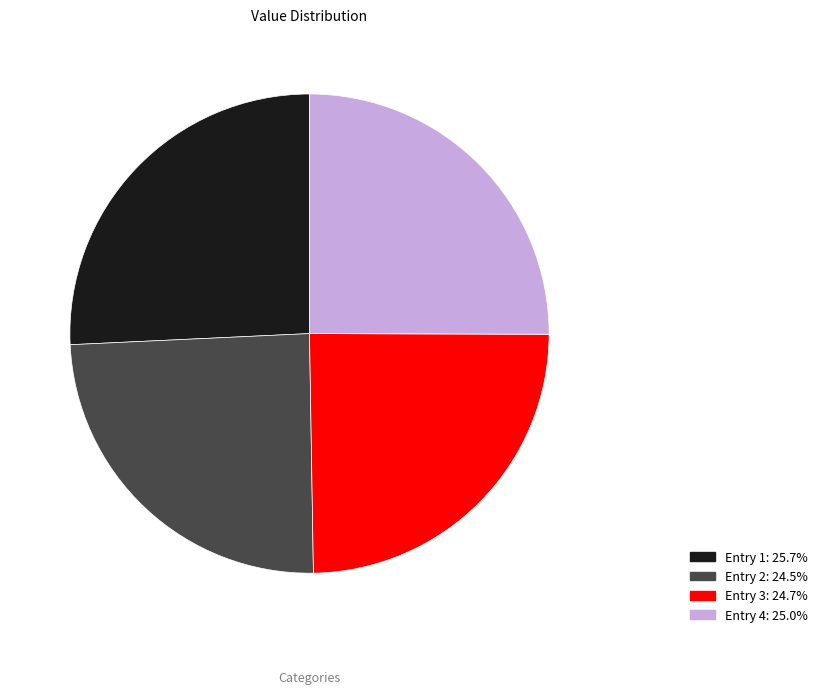

Is there any slice that represents more than half of the pie?

No